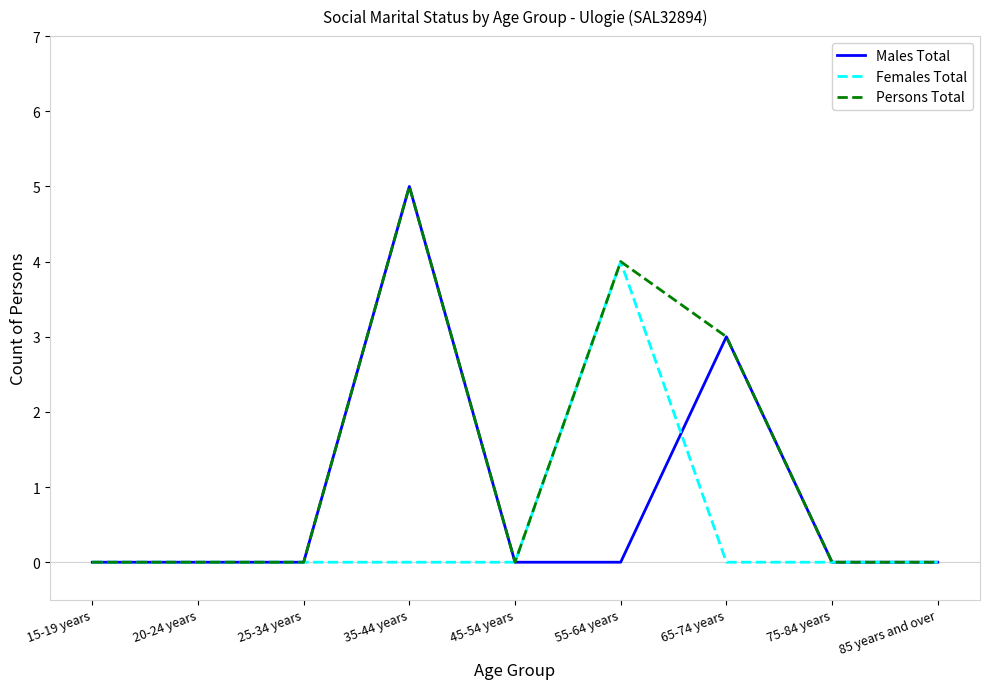

The Persons Total series shows 3 at 35-44 years. True or false?

False